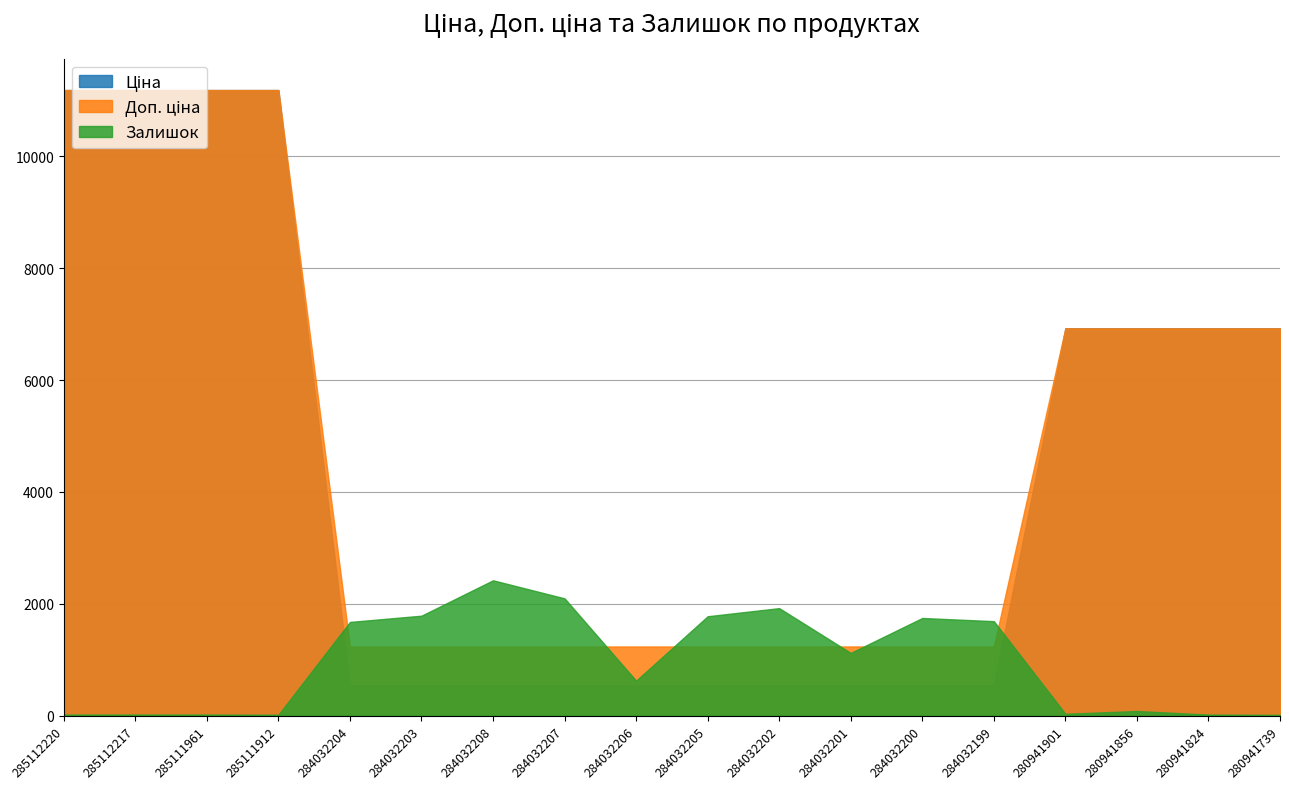

Reading left to right, transcribe all the data shown in this chart.

Ціна: 285112220=11188.2	285112217=11188.2	285111961=11188.2	285111912=11188.2	284032204=539.0	284032203=539.0	284032208=539.0	284032207=539.0	284032206=539.0	284032205=539.0	284032202=539.0	284032201=539.0	284032200=539.0	284032199=539.0	280941901=6925.7	280941856=6925.7	280941824=6925.7	280941739=6925.7
Доп. ціна: 285112220=11188.2	285112217=11188.2	285111961=11188.2	285111912=11188.2	284032204=1235.4	284032203=1235.4	284032208=1235.4	284032207=1235.4	284032206=1235.4	284032205=1235.4	284032202=1235.4	284032201=1235.4	284032200=1235.4	284032199=1235.4	280941901=6925.7	280941856=6925.7	280941824=6925.7	280941739=6925.7
Залишок: 285112220=17.0	285112217=17.0	285111961=17.0	285111912=15.0	284032204=1674.0	284032203=1786.0	284032208=2419.0	284032207=2096.0	284032206=624.0	284032205=1776.0	284032202=1921.0	284032201=1120.0	284032200=1745.0	284032199=1688.0	280941901=31.0	280941856=81.0	280941824=17.0	280941739=12.0